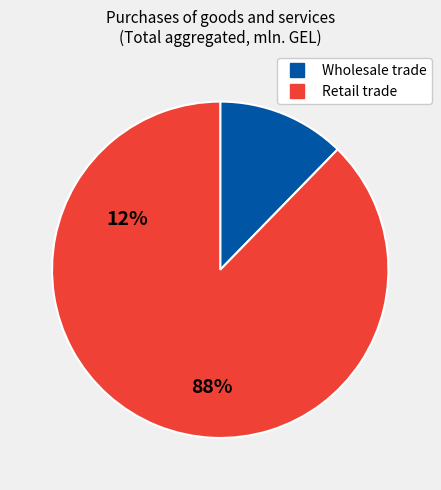

Is the sum of Retail trade and Wholesale trade greater than half?

Yes